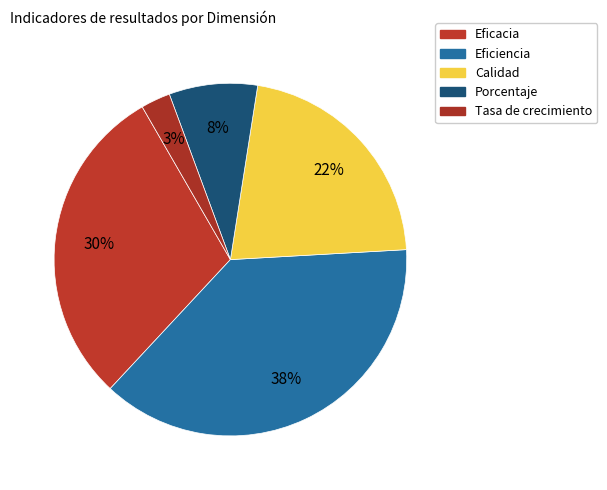

True or false: Calidad accounts for 29% of the total.

False